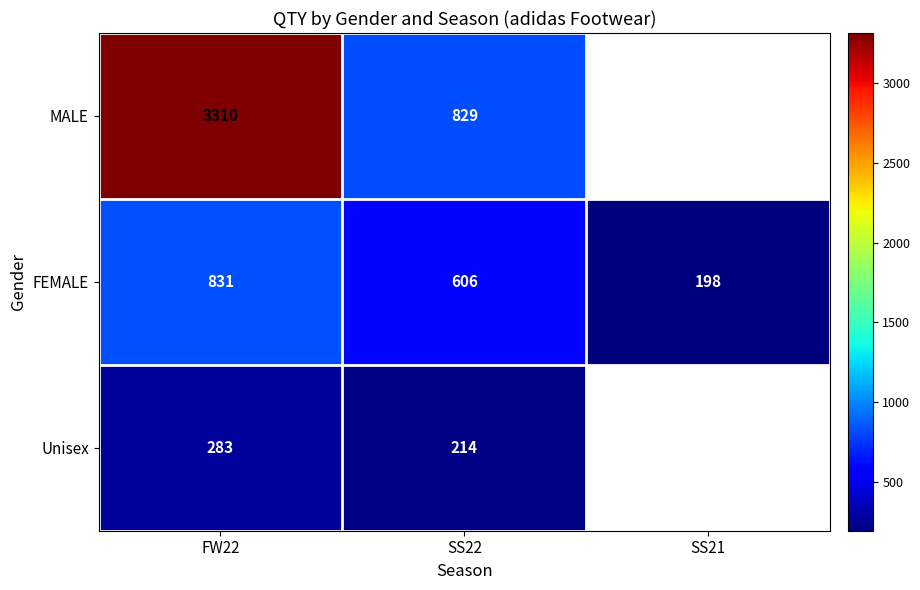

At which category does the chart reach its peak across all series?

FW22